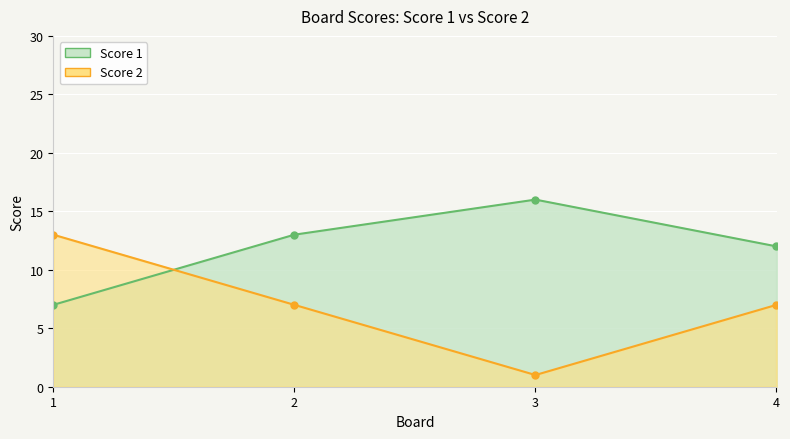

What is the average value of the Score 1 series?

12